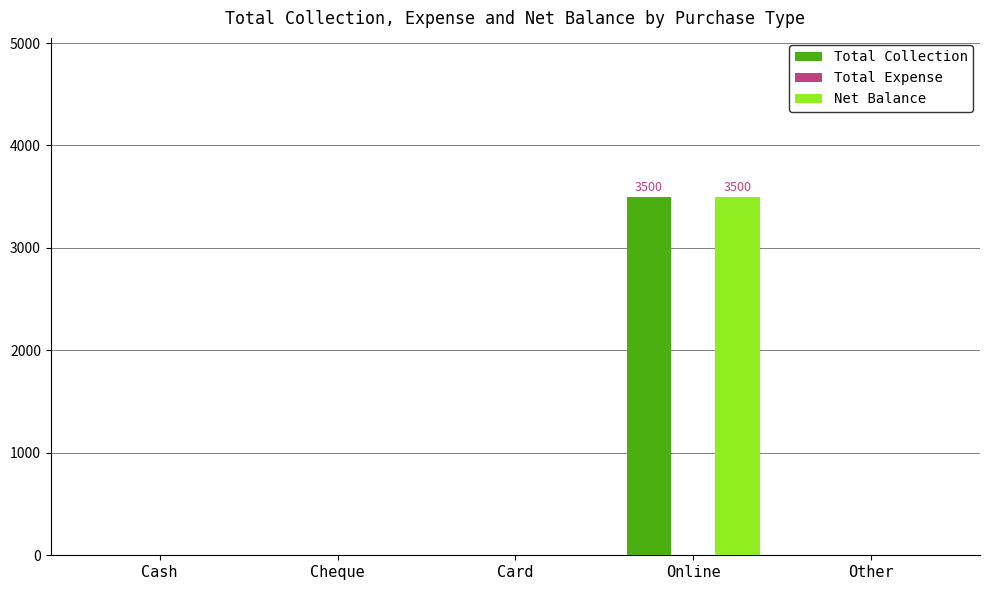

How many series are shown in this chart?

2